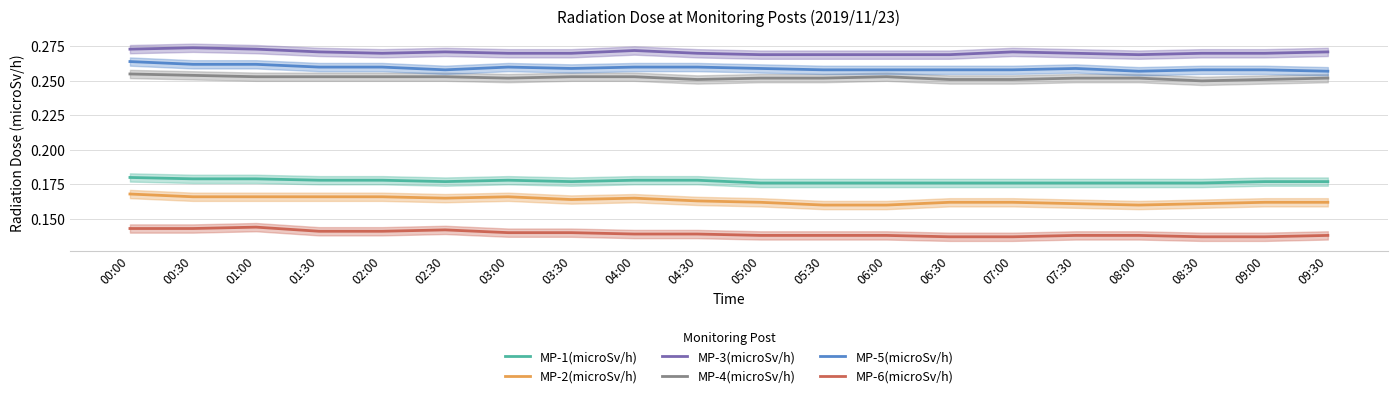

How many interior local peaks does the MP-1(microSv/h) series have?

1